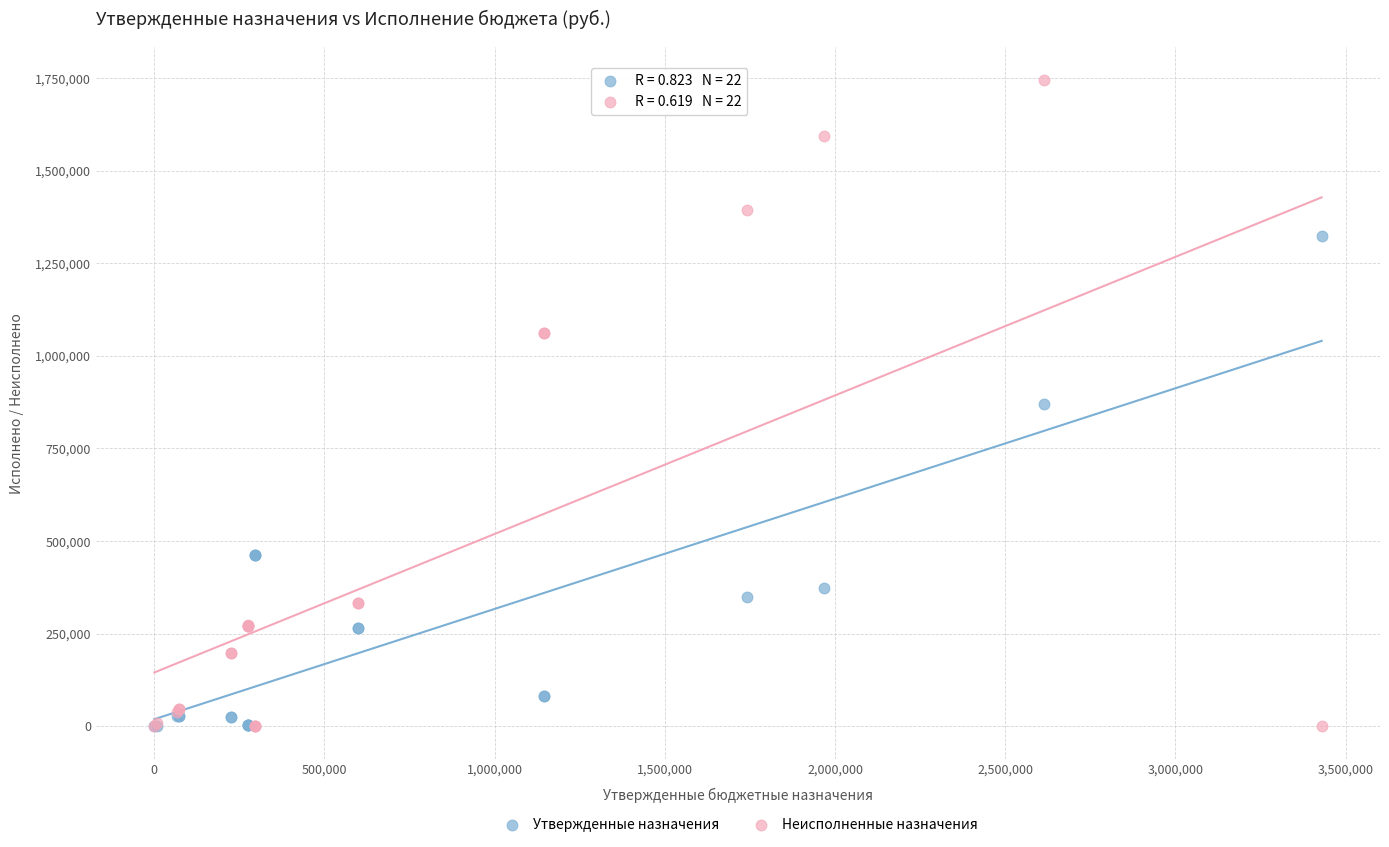

What are all the series names shown in the legend?

Утвержденные назначения, Неисполненные назначения